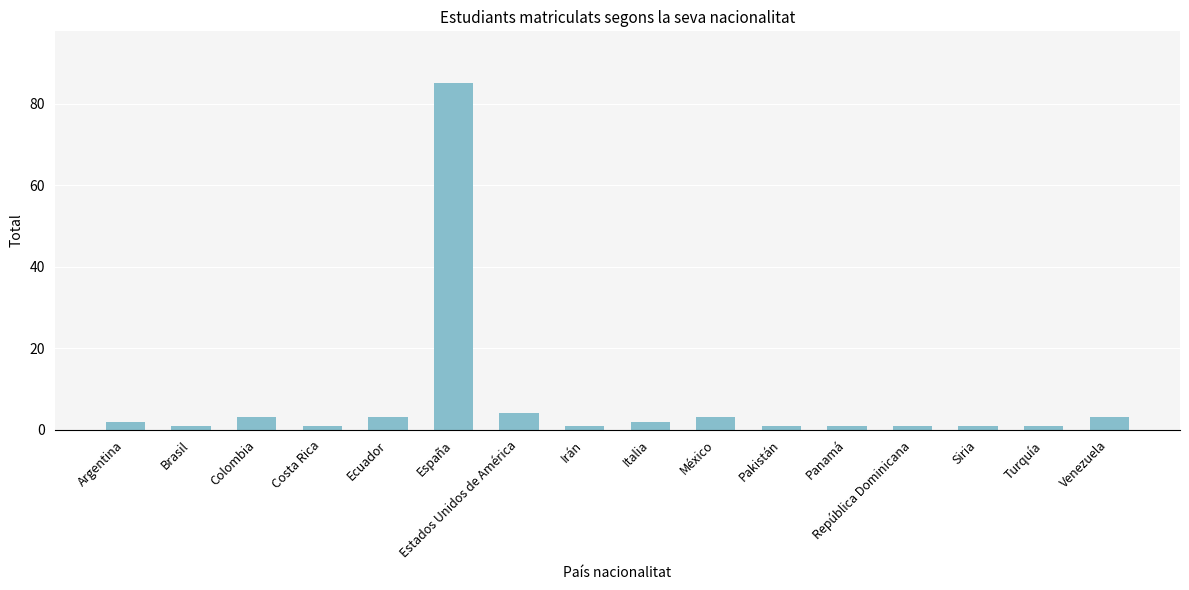

True or false: the data shows 1 at Costa Rica.

True